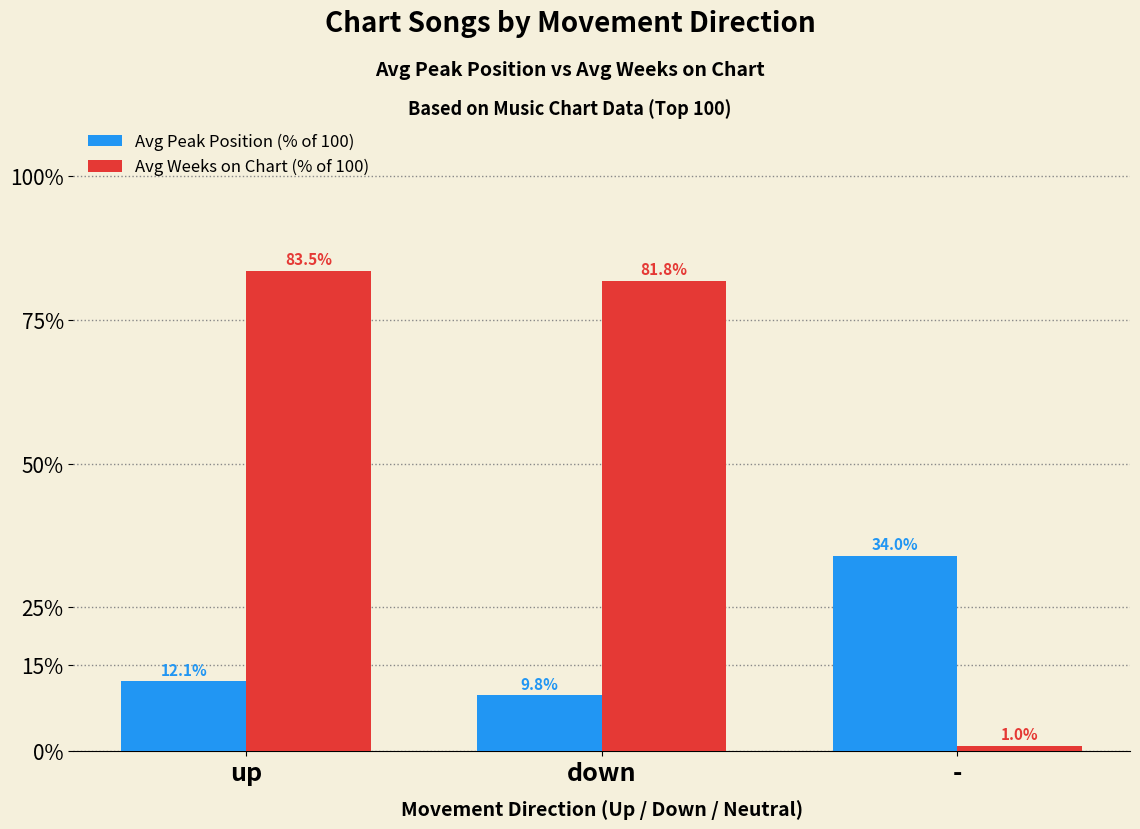

At how many categories does at least one series exceed 77?

2